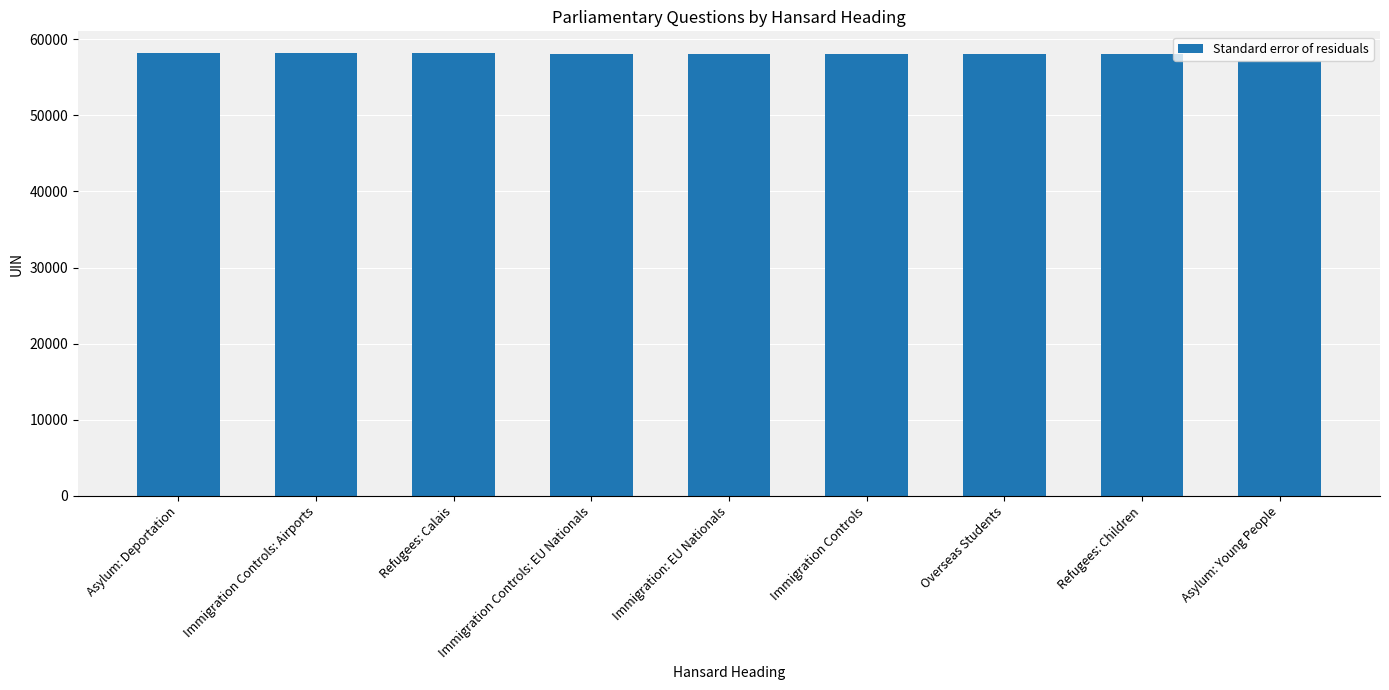

How many categories are shown in the chart?

9